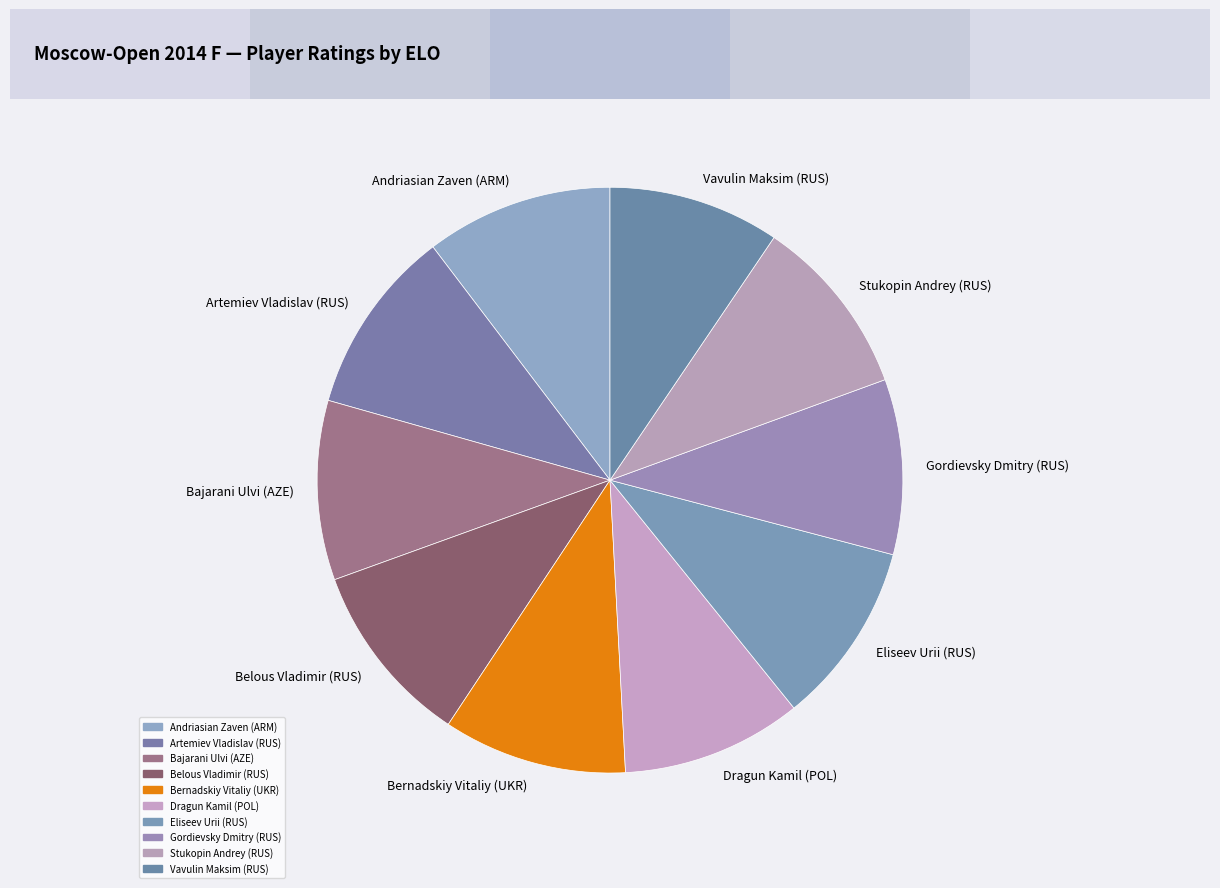

Approximately how many times larger is the value at Belous Vladimir (RUS) compared to Stukopin Andrey (RUS)?

1.0